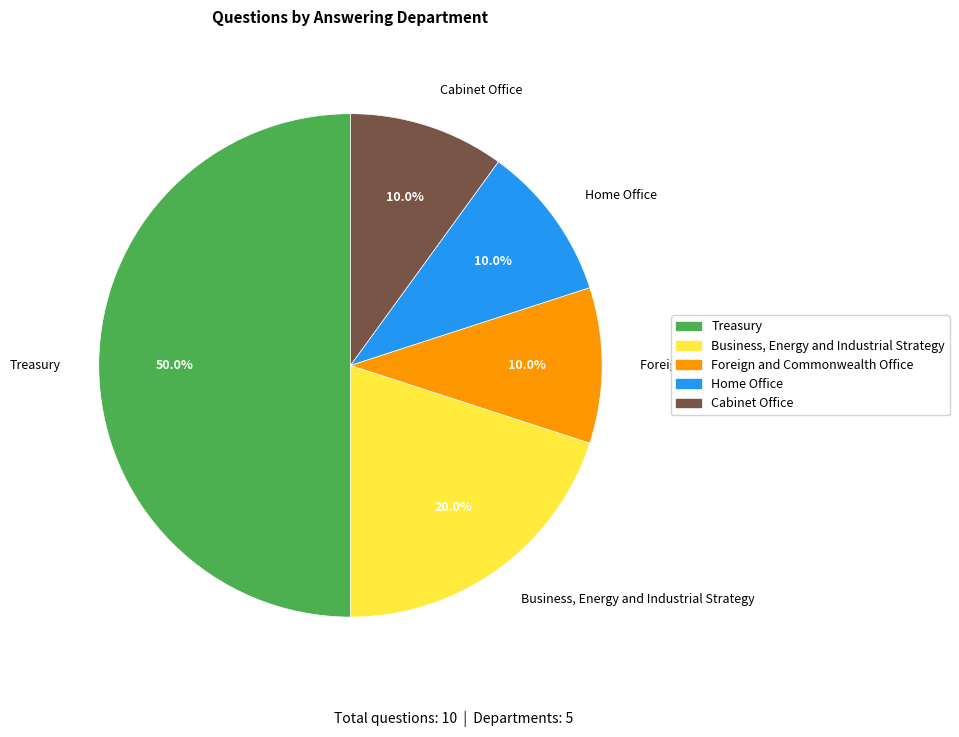

The Cabinet Office slice represents 18% of the pie. True or false?

False